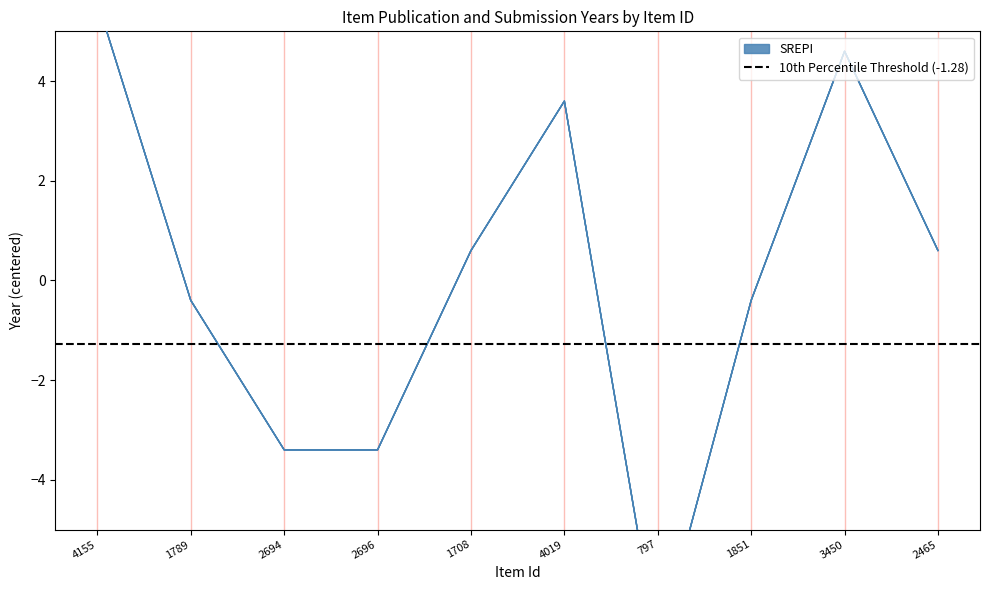

What is the greatest value displayed?

5.6